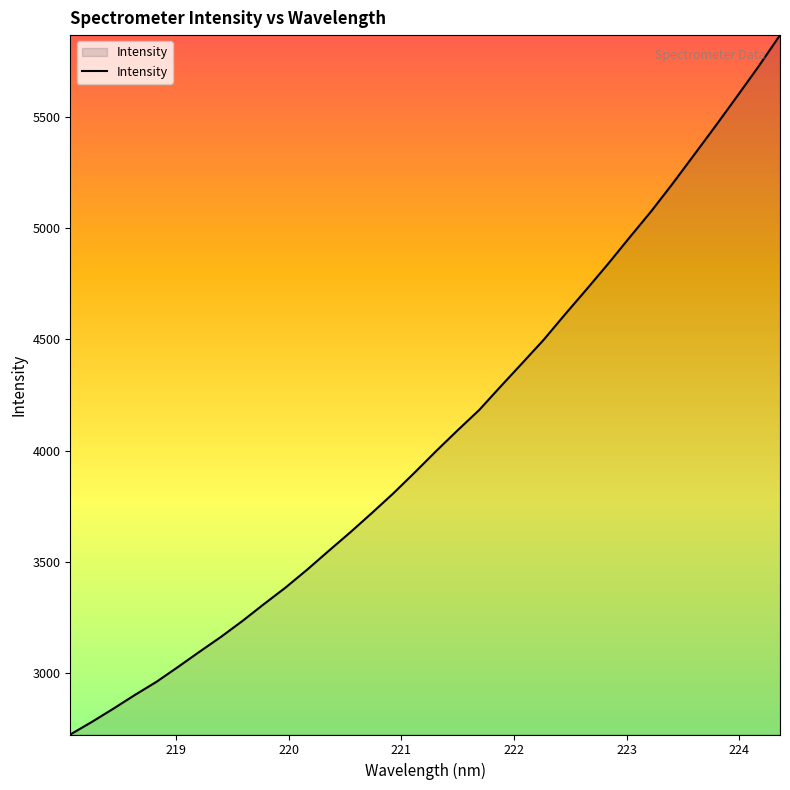

What is the sum of all values?

138328.3